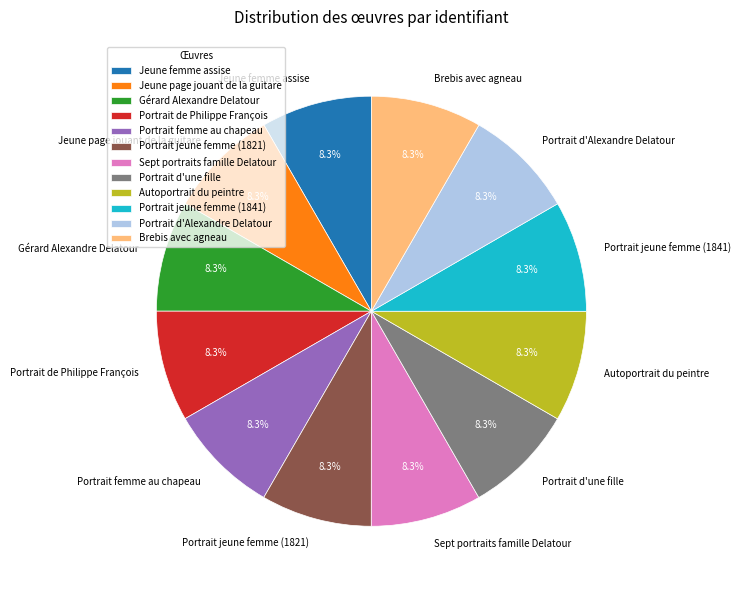

Approximately how many times larger is the value at Portrait jeune femme (1821) compared to Portrait femme au chapeau?

1.0